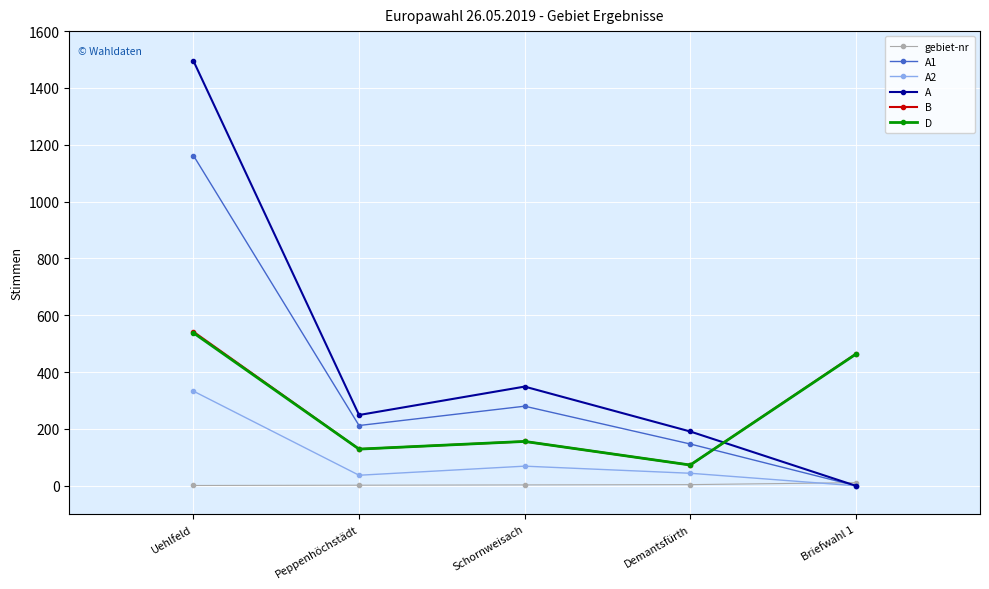

How many gebiet-nr values are between 2 and 4?

3